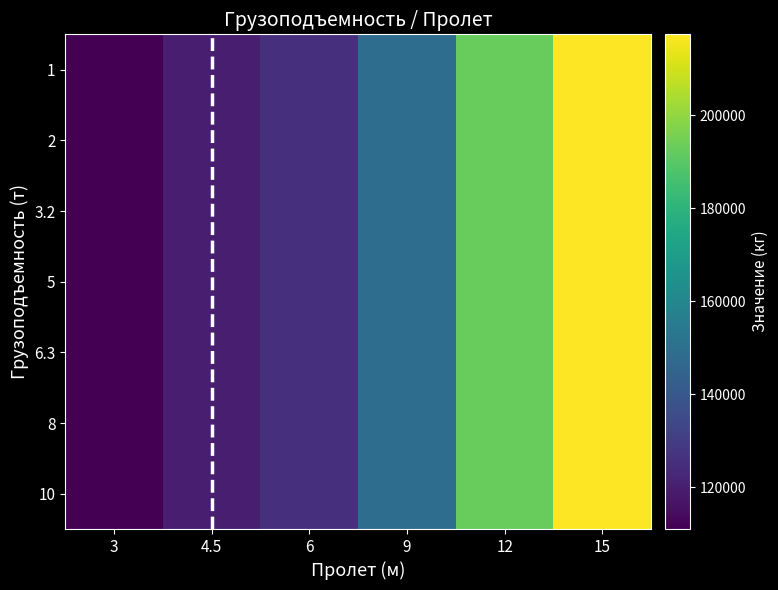

List the series in order of their overall mean, highest first.

10, 8, 6.3, 5, 3.2, 2, 1